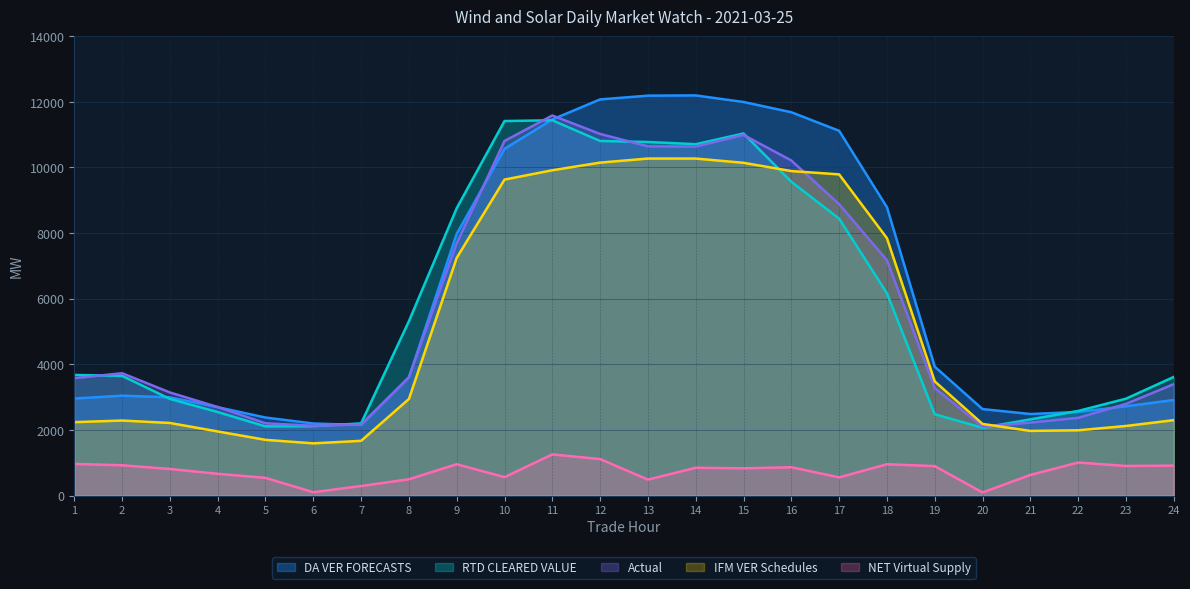

What is the value of the Actual point at the 15th from the left?

10991.0